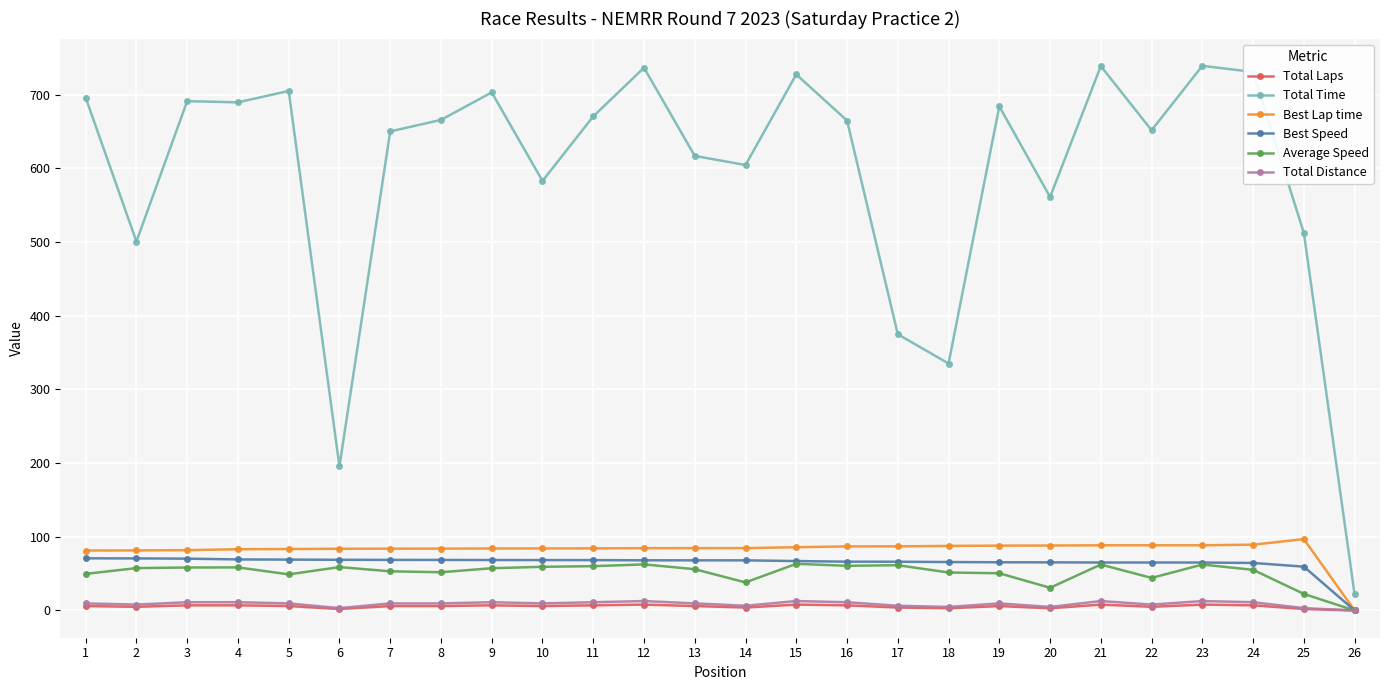

True or false: Total Time and Best Lap time cross at least once.

False